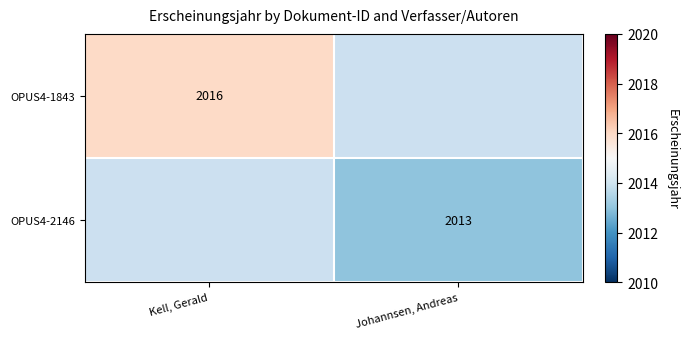

True or false: OPUS4-1843 has a value of 1089 at Kell, Gerald.

False